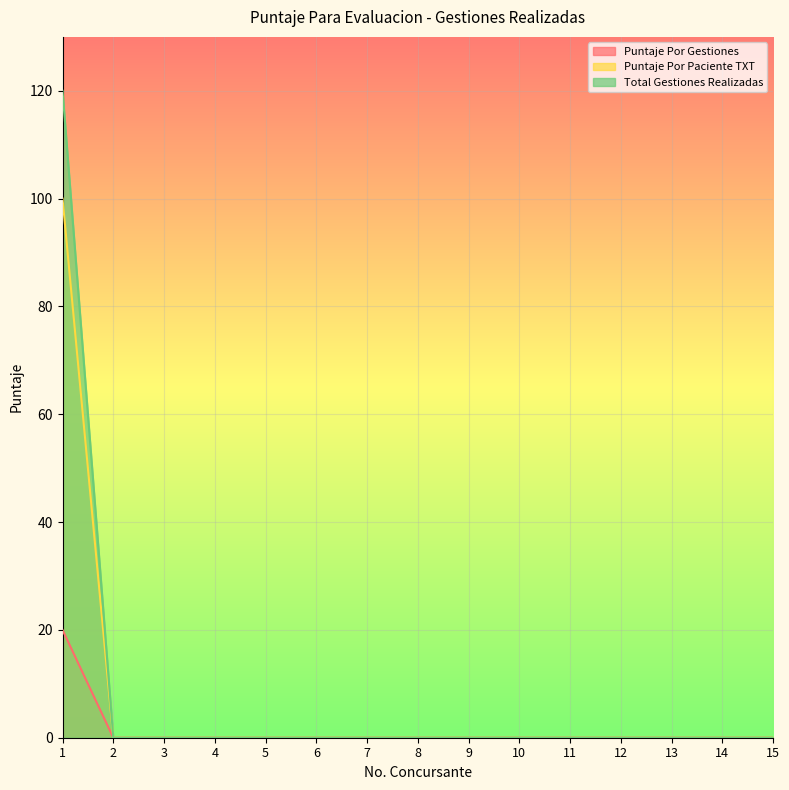

At which label does Puntaje Por Paciente TXT reach its peak?

1